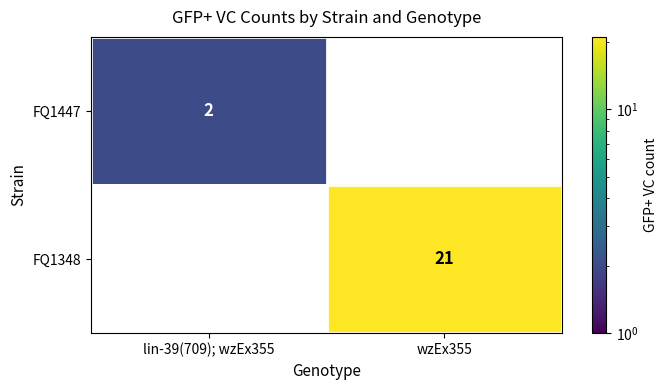

List the series in order of their peak value, highest first.

FQ1348, FQ1447